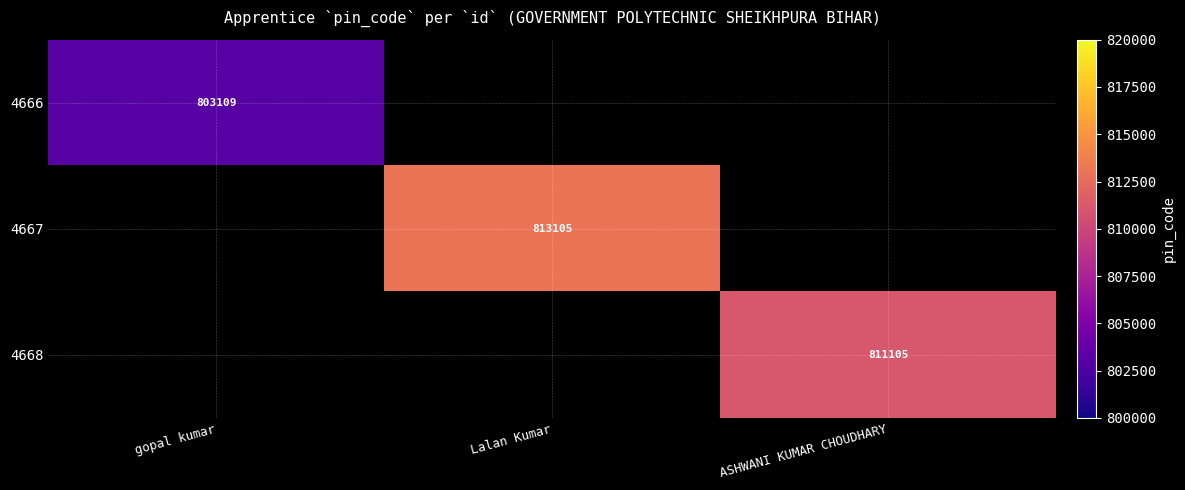

True or false: 4666 has a value of 492080 at gopal kumar.

False